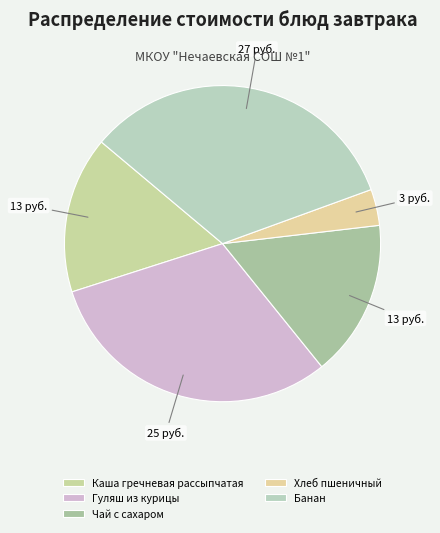

What percentage is NOT represented by Банан?

66.7%